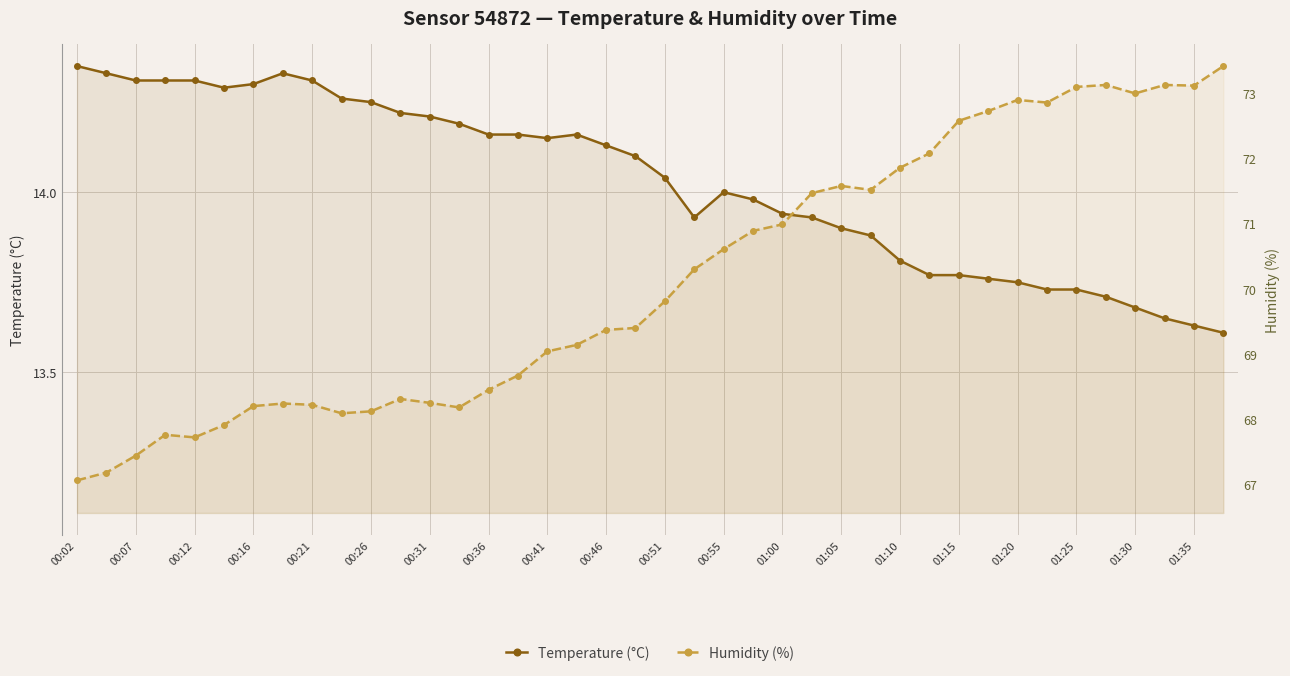

True or false: Humidity (%) and Temperature (°C) cross at least once.

False